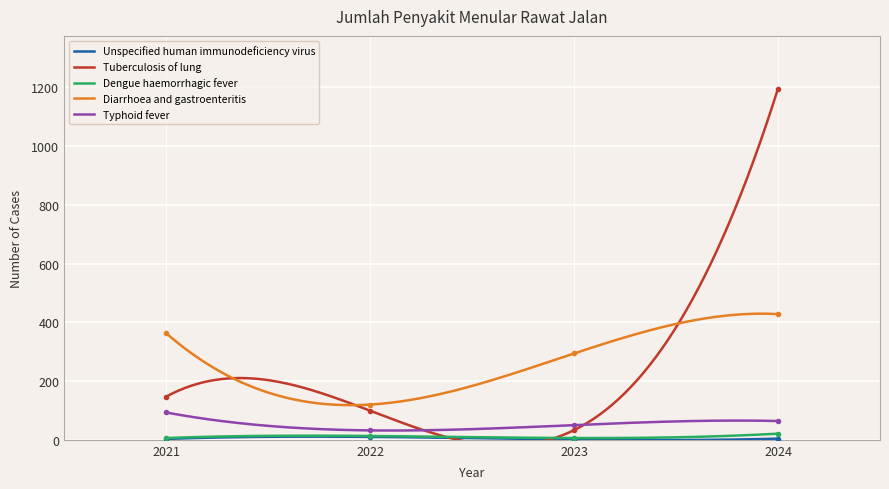

How many values in the Diarrhoea and gastroenteritis series are below 363?

2